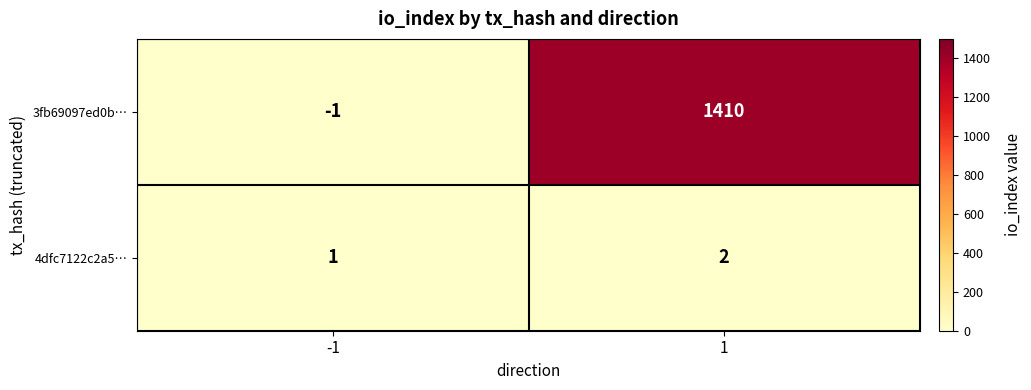

At how many categories does at least one series exceed 949?

1